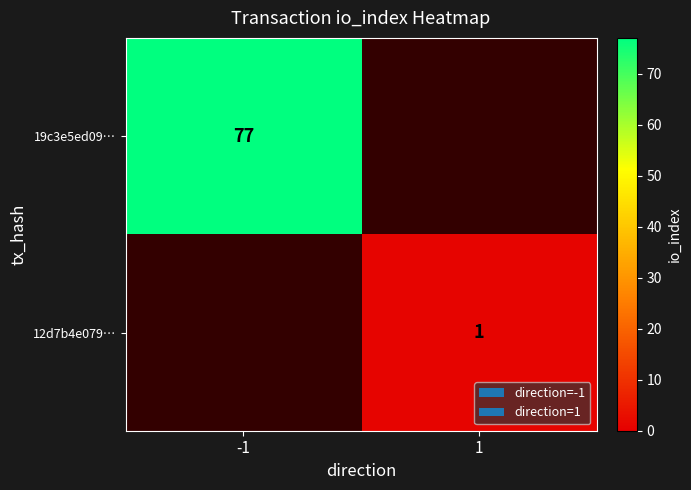

Is it true that 12d7b4e079… equals 1 at 1?

True